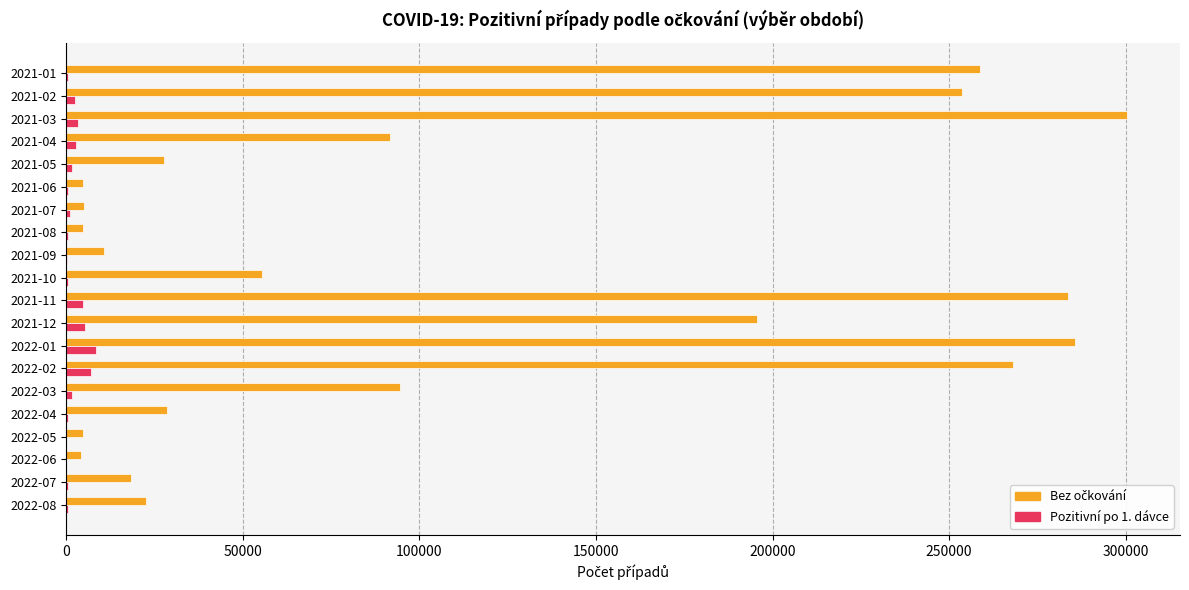

Which category has the highest value across all series?

2021-03